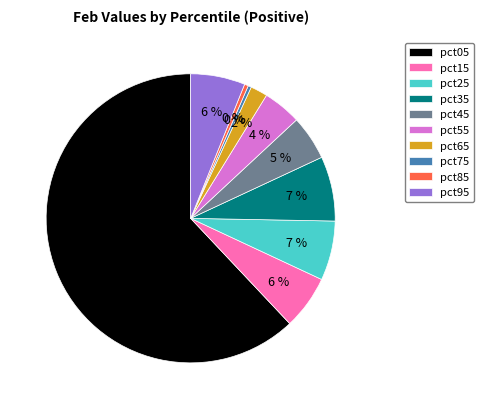

Which slice represents more than half of the pie?

pct05